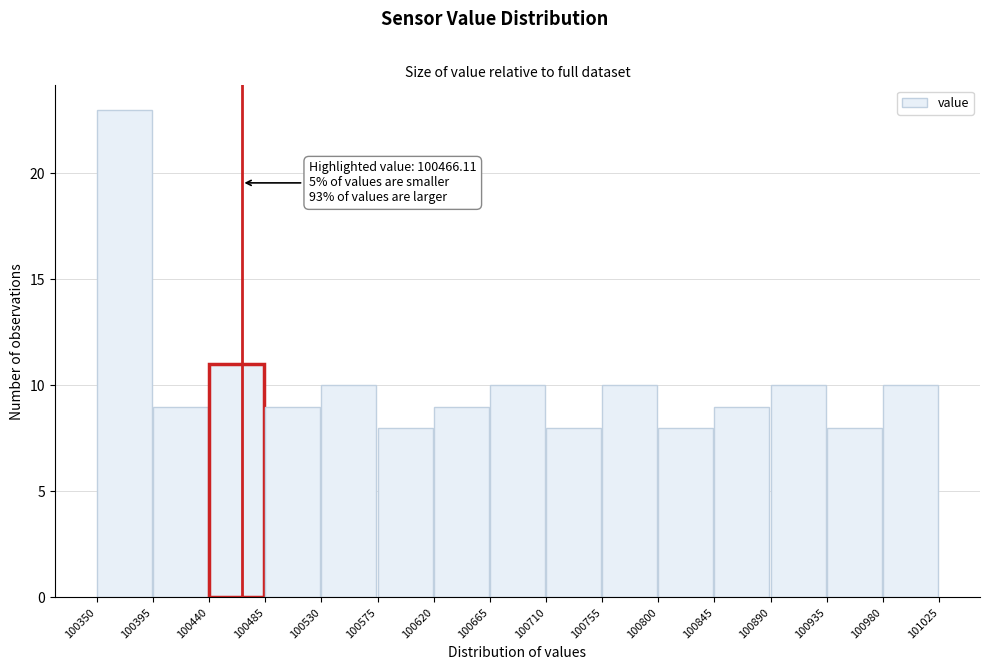

Over which range of the x-axis is the bar tallest?

100350 to 100395